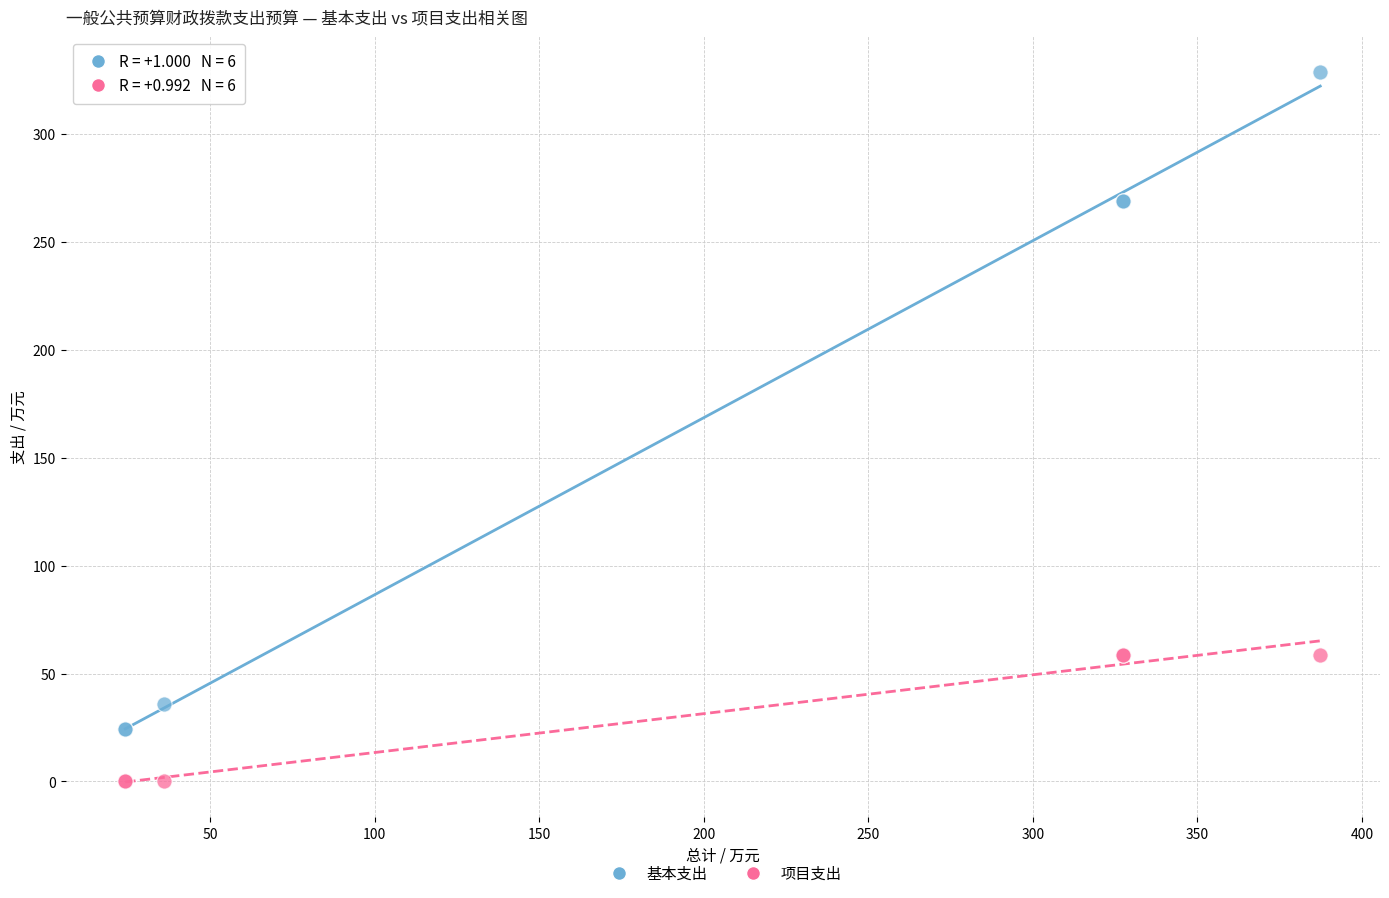

Which series reaches the minimum Y coordinate?

项目支出